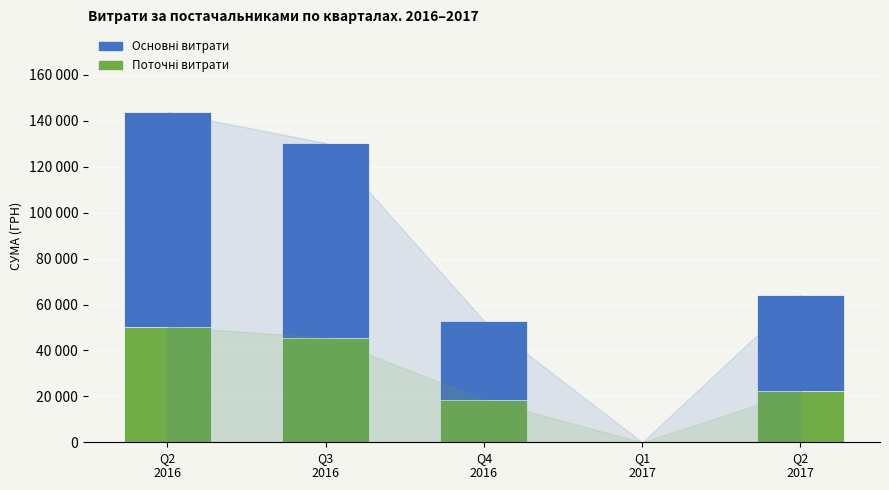

What is the difference between the Основні витрати values at Q3
2016 and Q1
2017?

130379.7